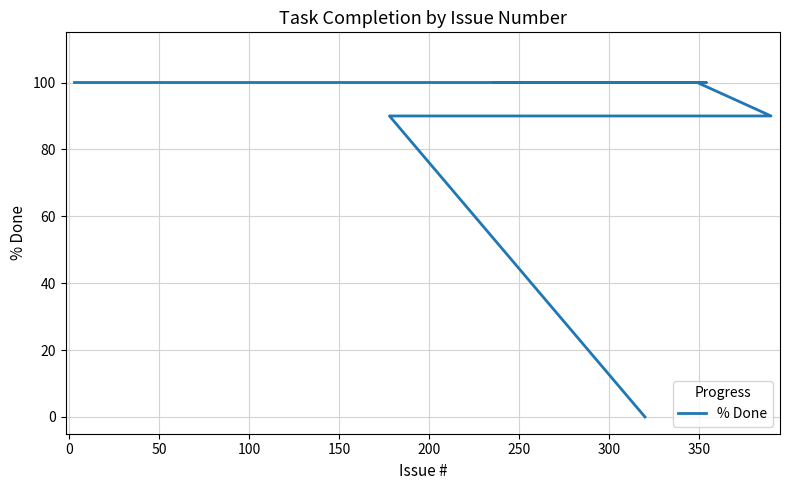

What is the difference between the second highest and second lowest values?

10